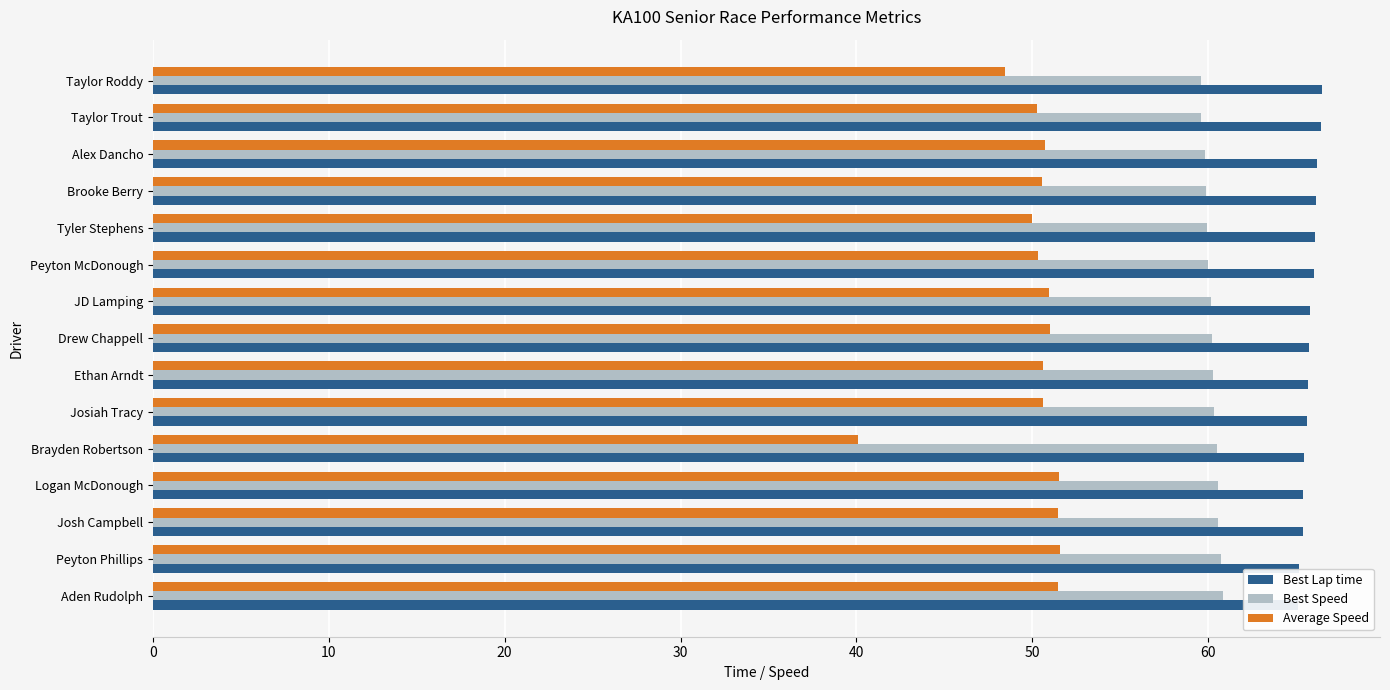

What is the sum of the Best Lap time values at Taylor Roddy and Aden Rudolph?

131.6